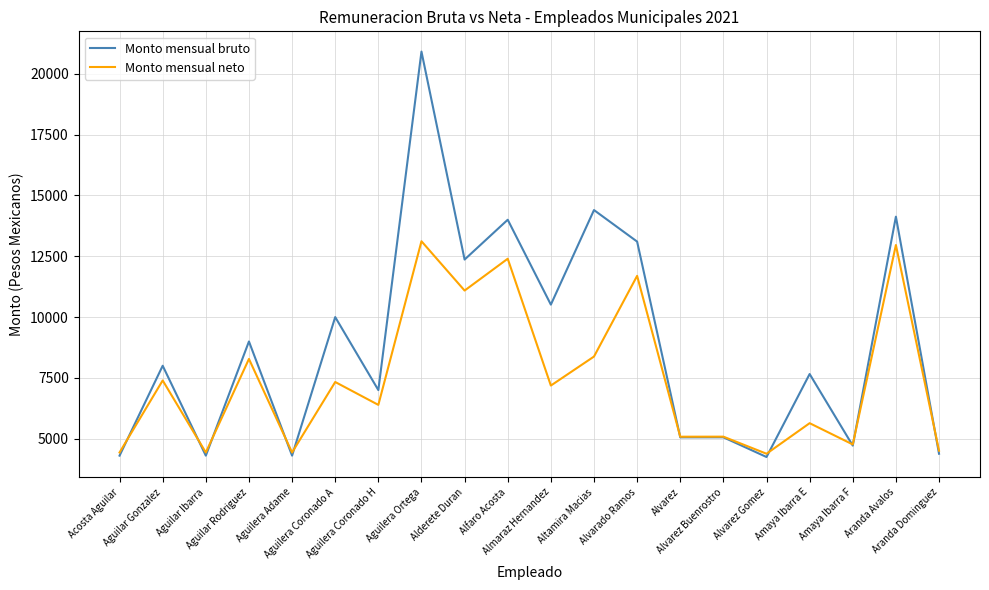

At which category does Monto mensual bruto reach its first local valley?

Aguilar Ibarra